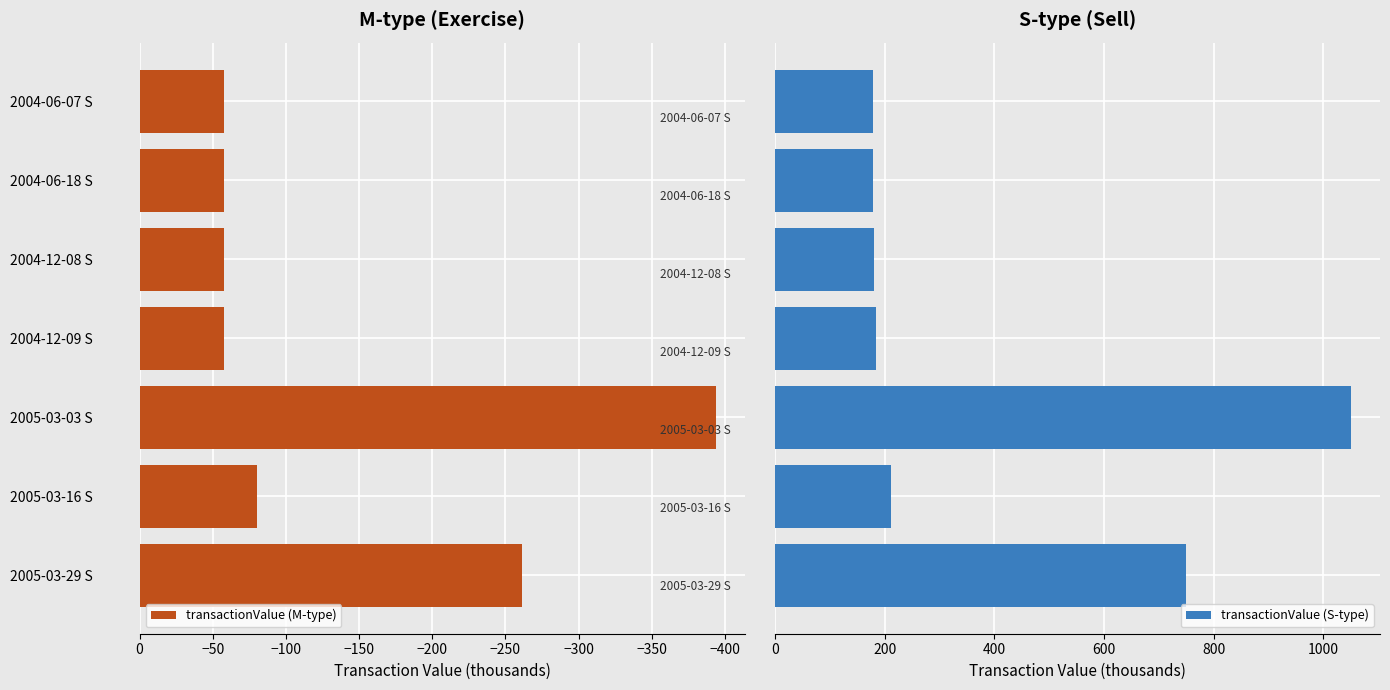

Which category has the lowest value in the transactionValue (M-type) series?

2005-03-03 S